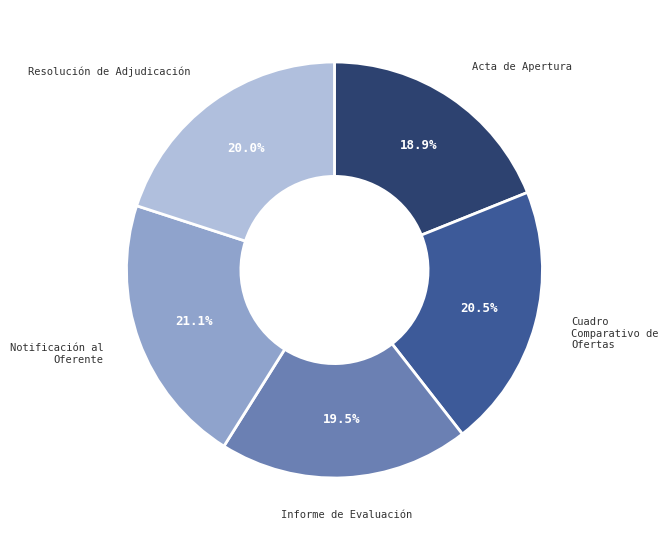

Does any single category account for the majority?

No